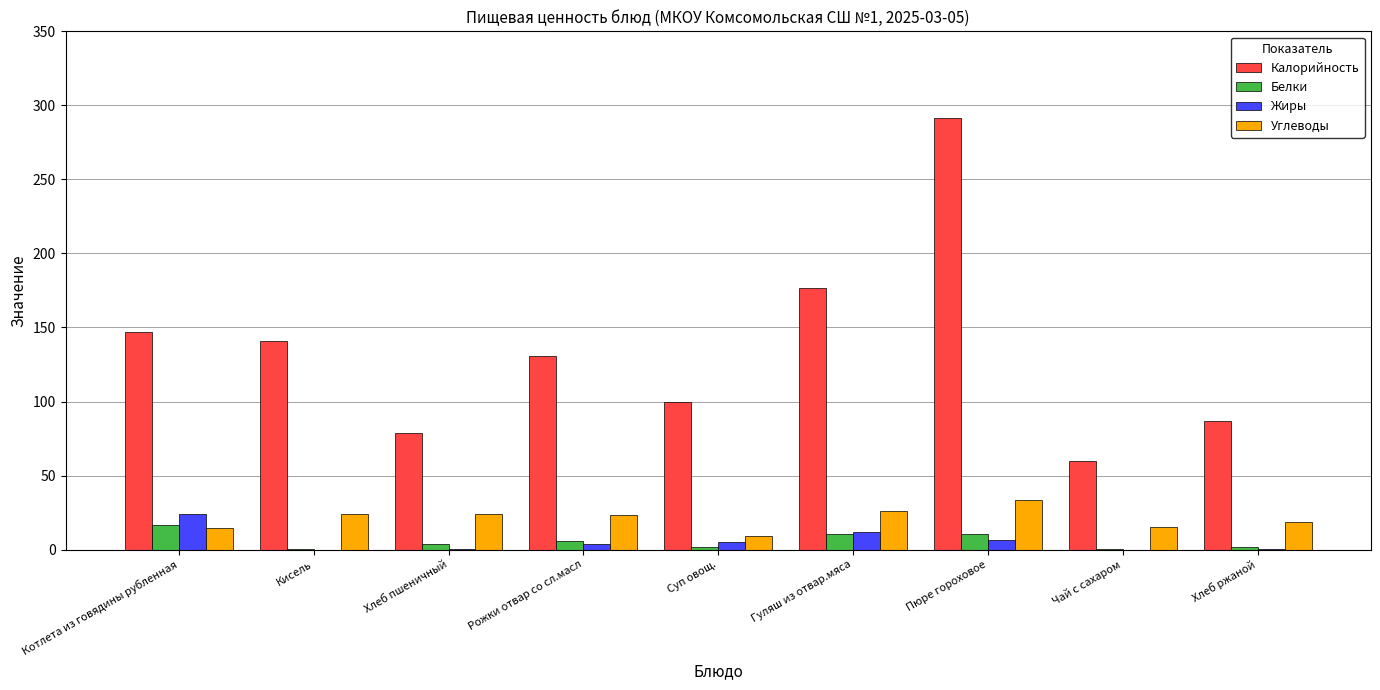

What is the sum of all Углеводы values?

188.1